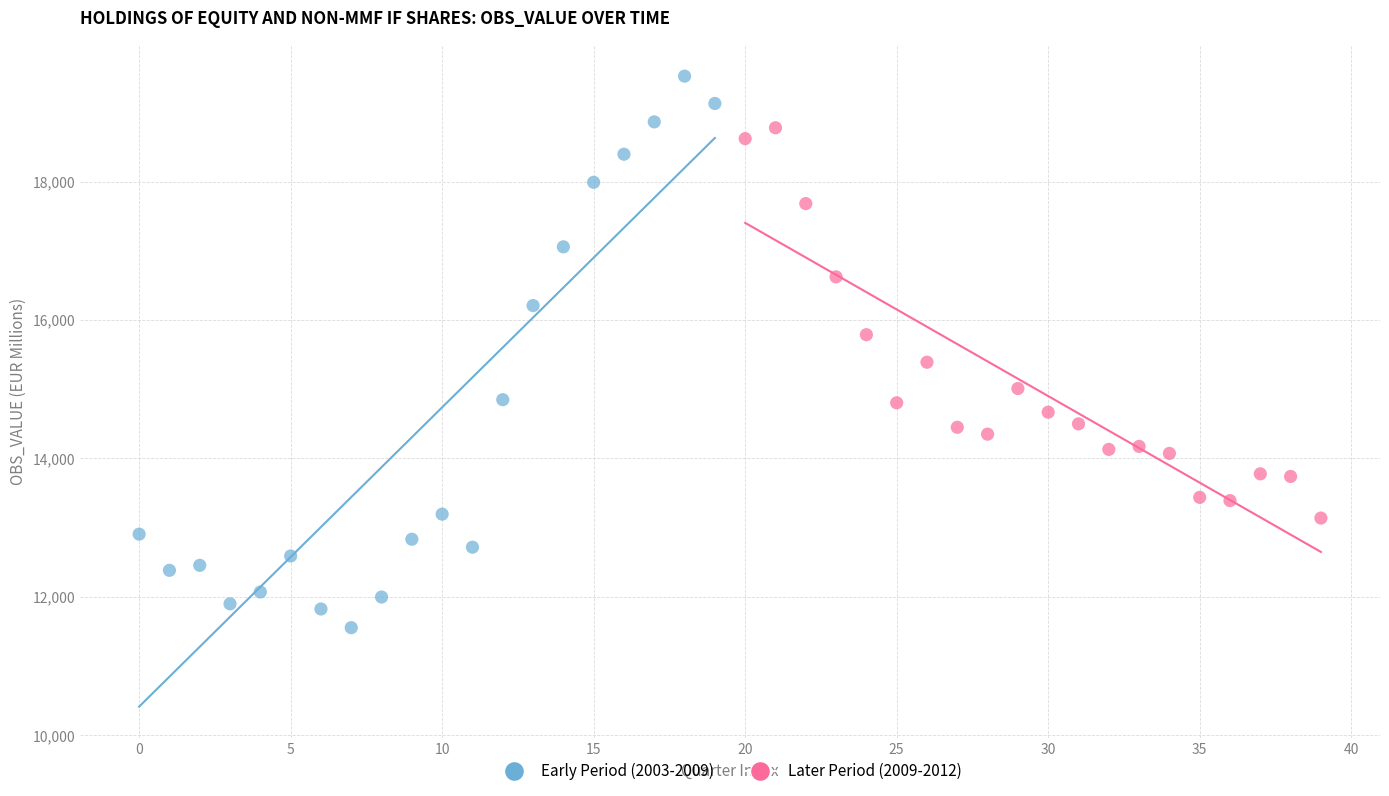

Which series has the widest spread of Y values?

Early Period (2003-2009)